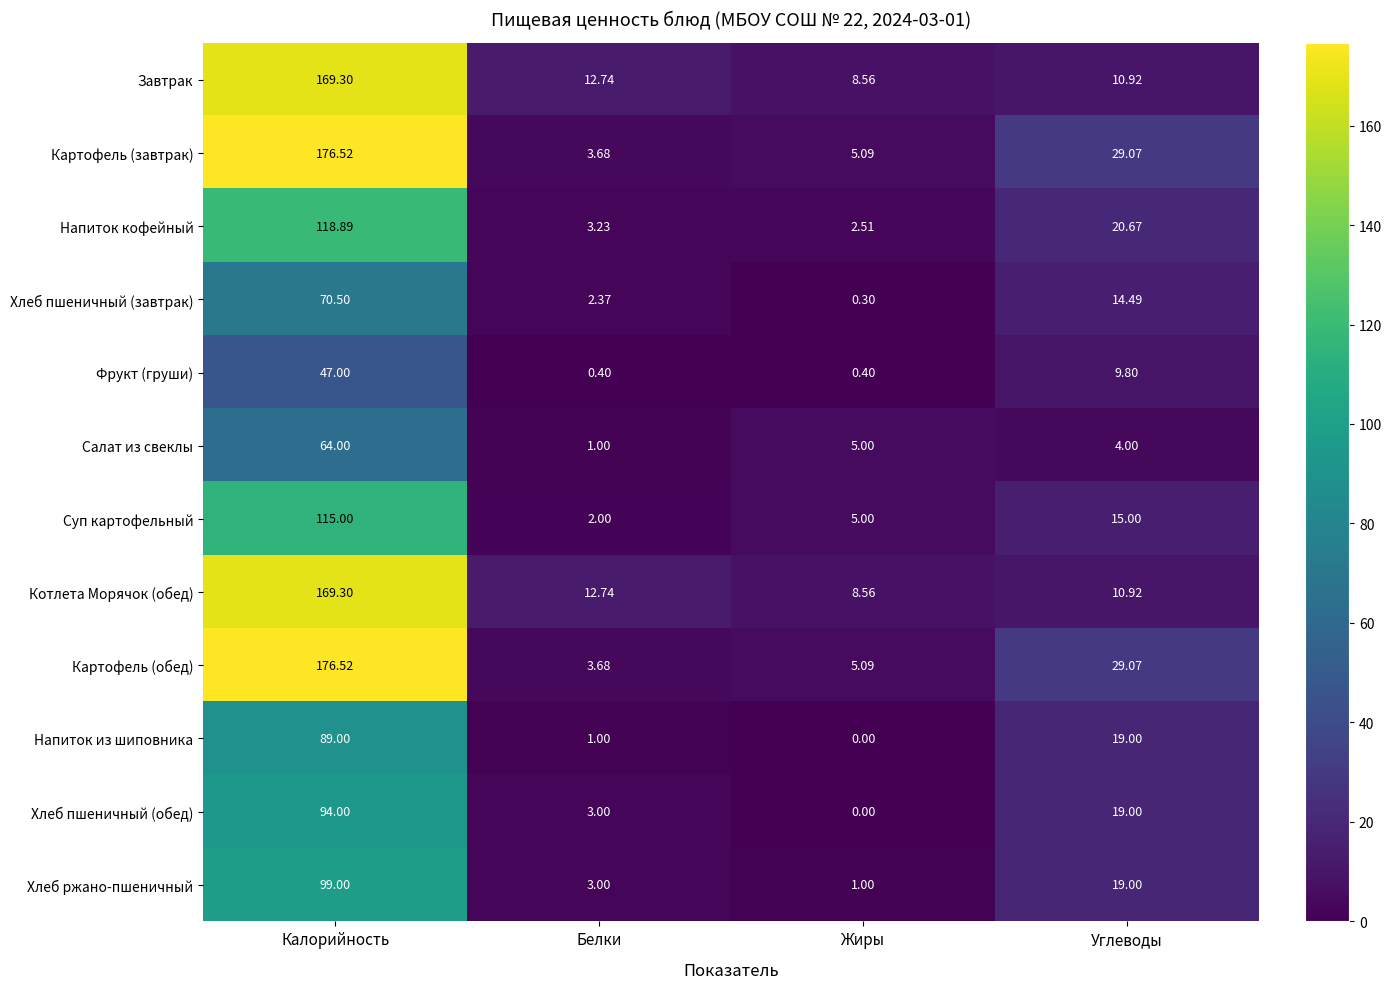

Where is Хлеб пшеничный (обед) nearest to the value 47?

Углеводы